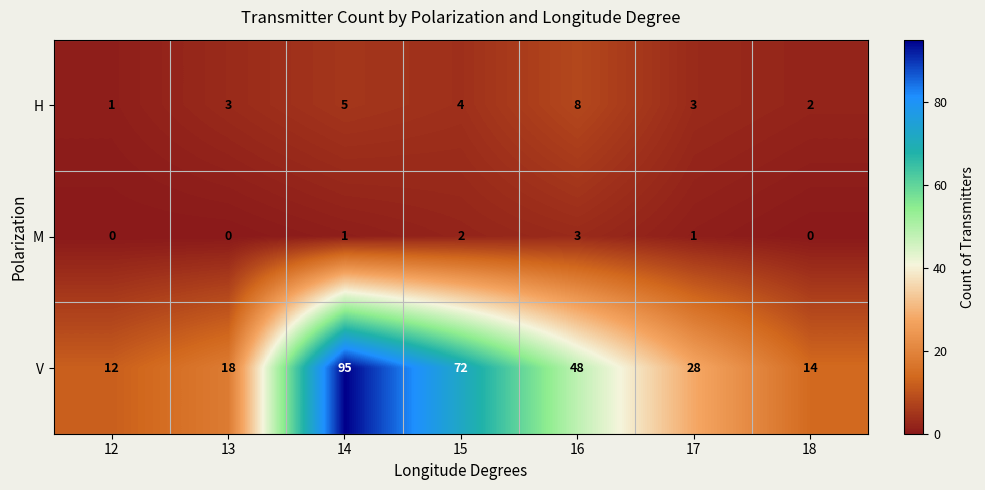

Rank the series at 12 from highest to lowest value.

V, H, M